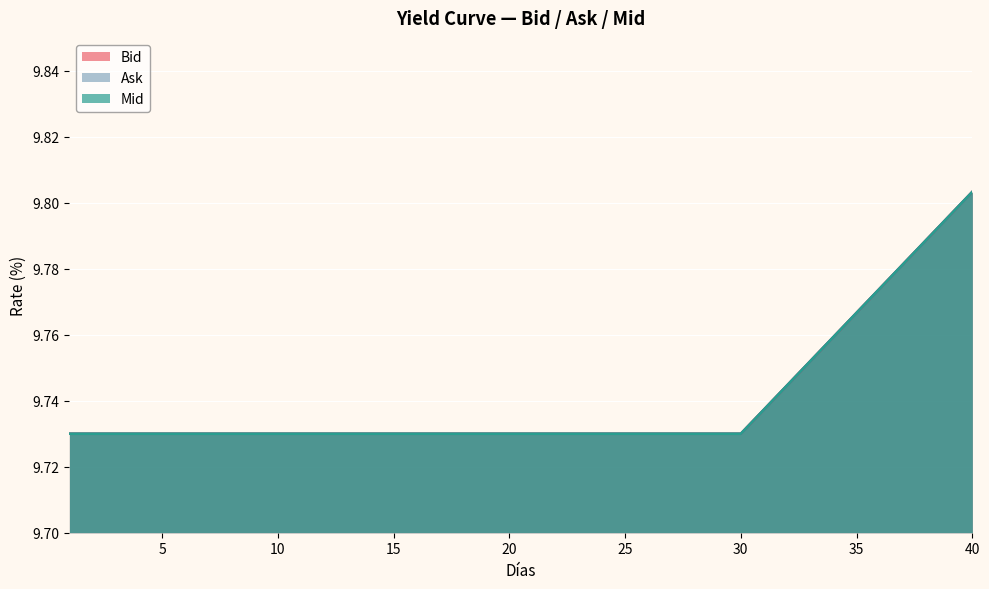

Which series has the largest range (max minus min)?

Bid